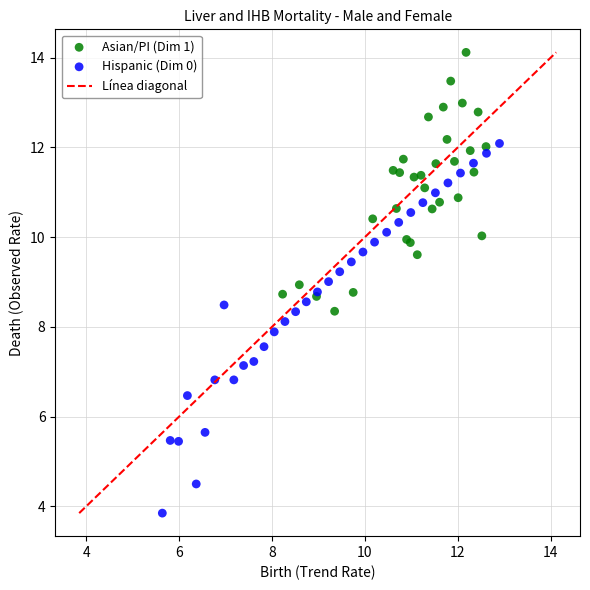

Which series has the widest spread of Y values?

Hispanic (Dim 0)